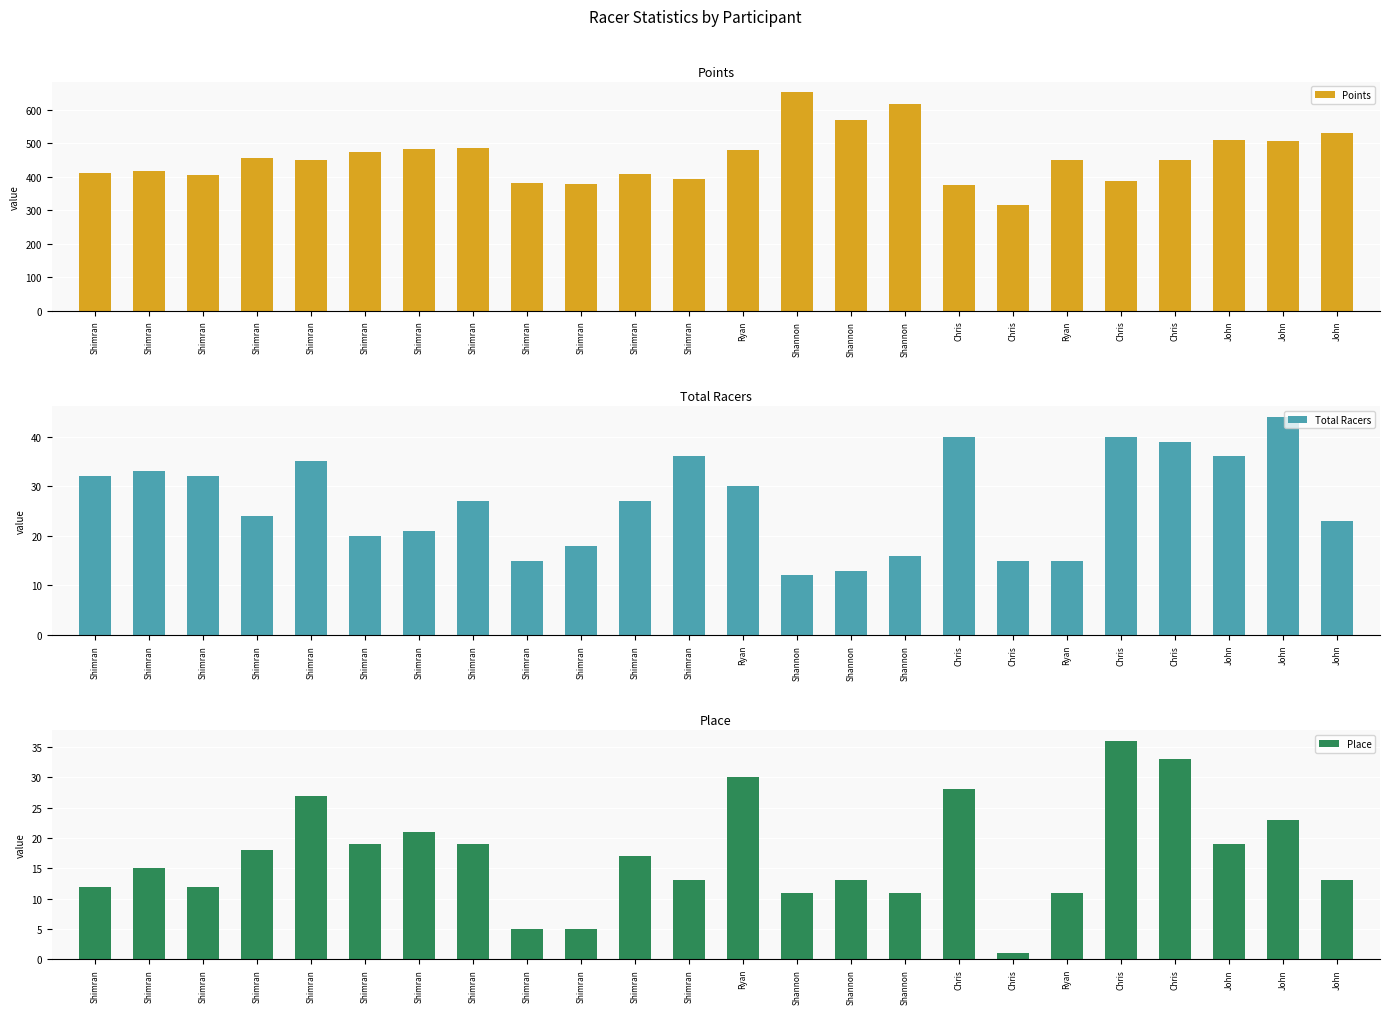

Where does the Points series first go above 451?

Shimran